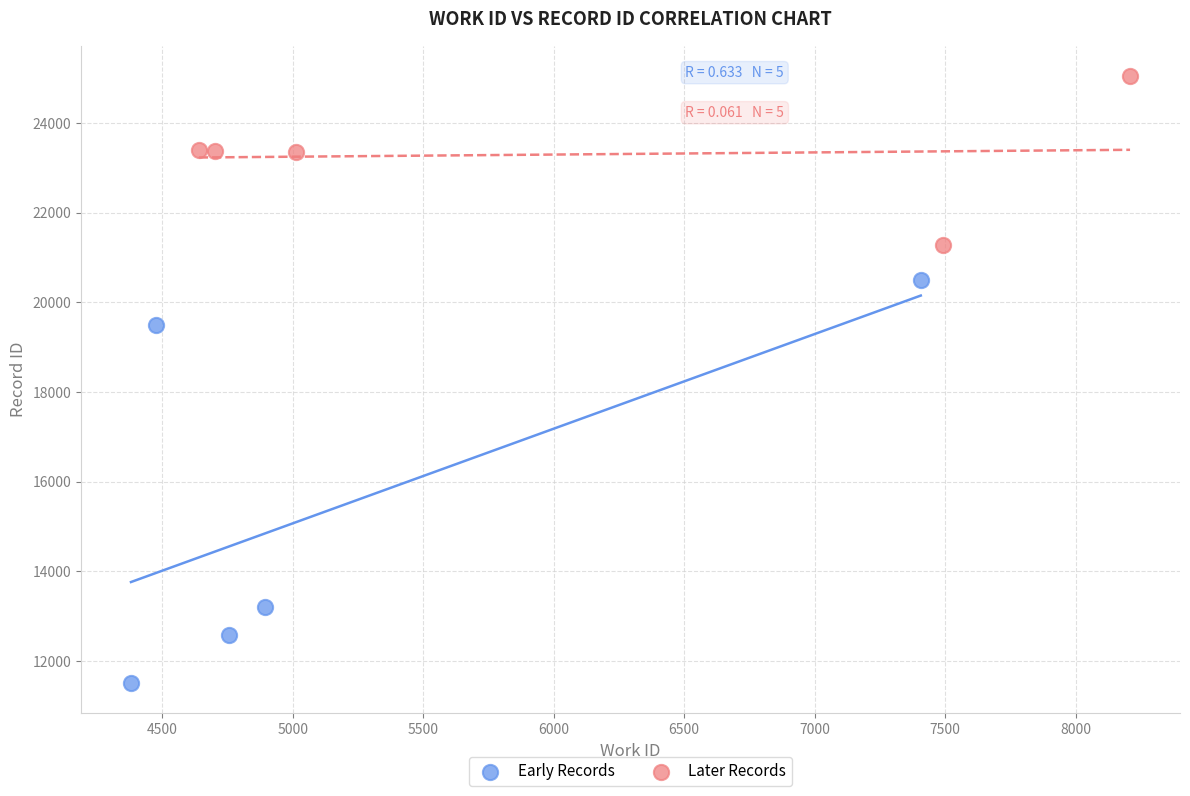

Which series reaches the minimum Y coordinate?

Early Records